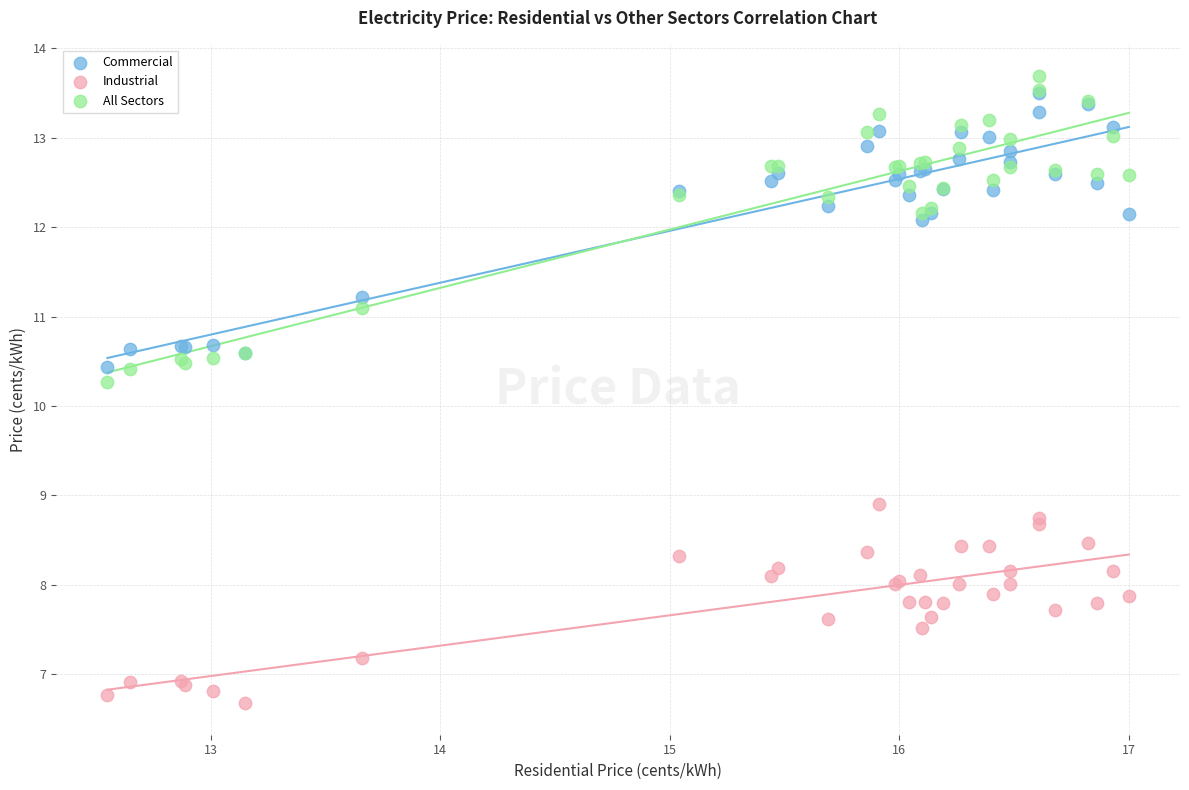

In the Commercial series, what Y value is closest to 11?

11.2